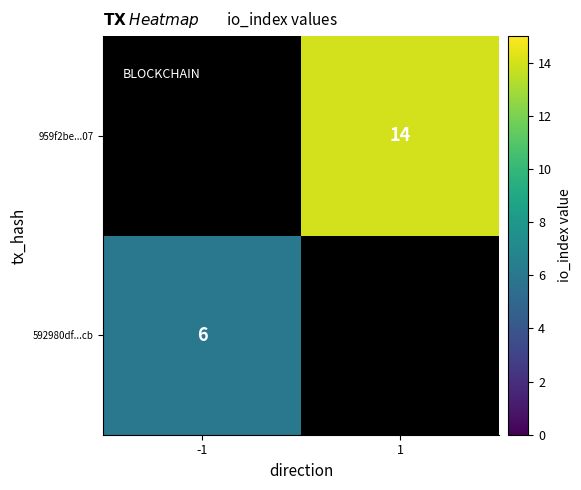

The 592980df...cb series shows 3 at -1. True or false?

False